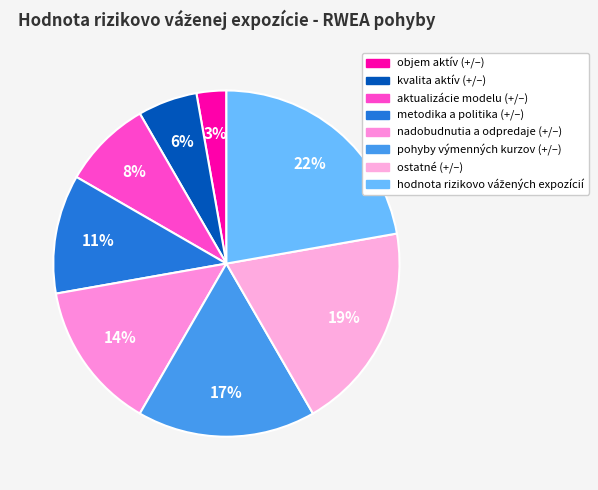

To the nearest percent, what is the combined percentage of pohyby výmenných kurzov (+/–) and aktualizácie modelu (+/–)?

25%